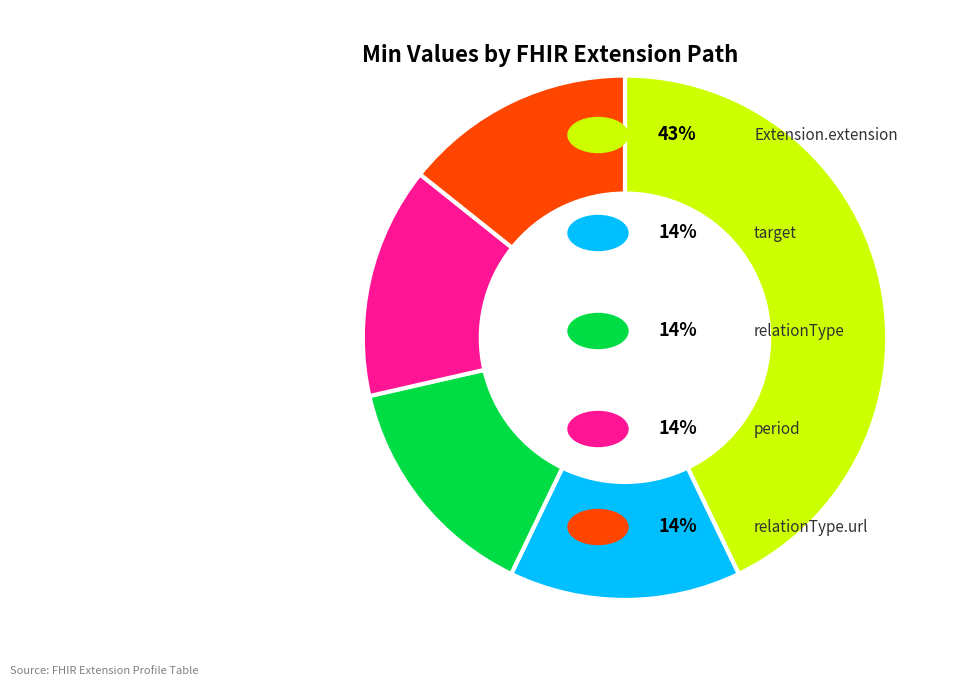

Does any single category account for the majority?

No